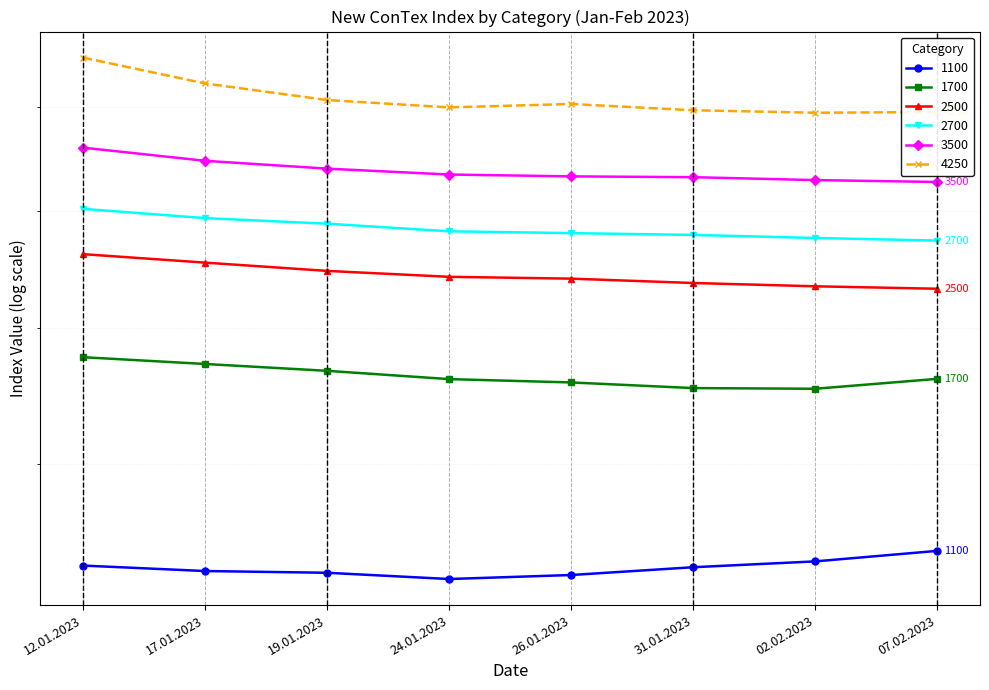

Between 19.01.2023 and 26.01.2023, which series saw the biggest shift?

1700